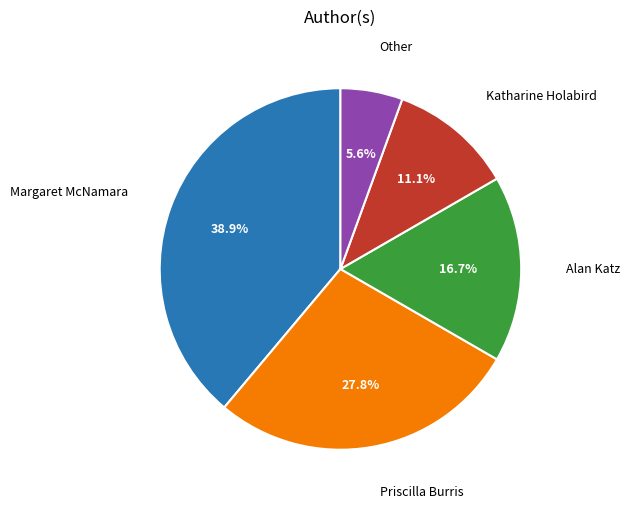

Does any single category account for the majority?

No